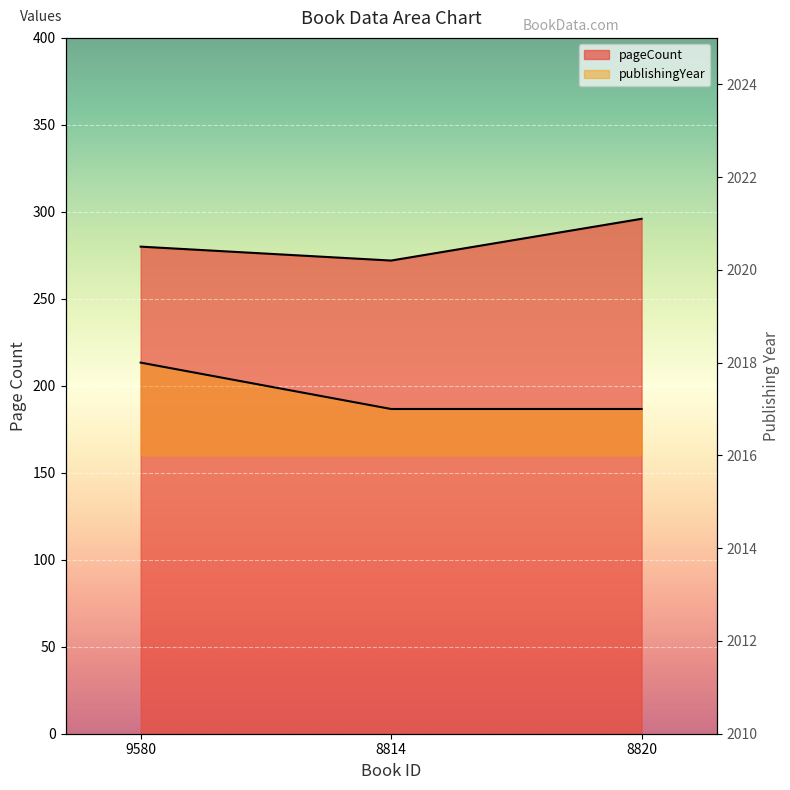

Which category has the lowest value in the pageCount series?

8814